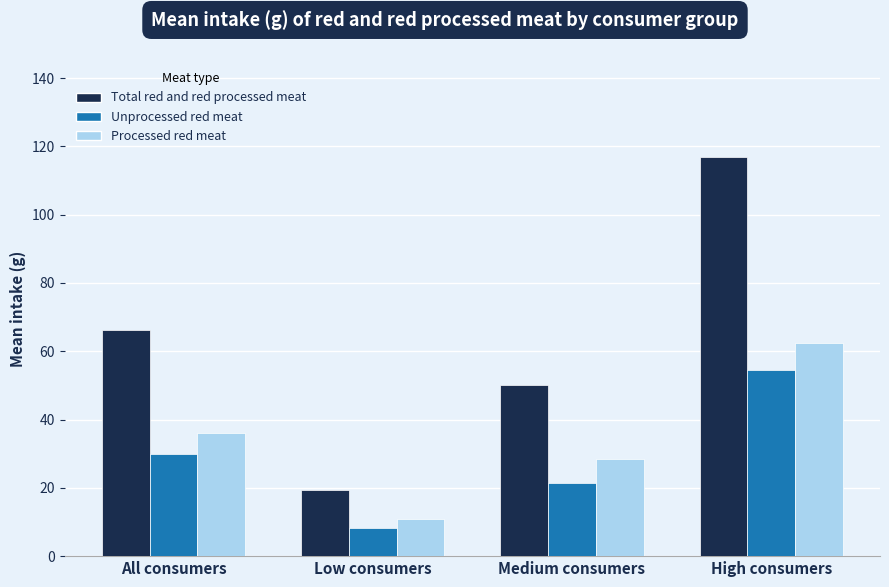

List the series in order of their peak value, highest first.

Total red and red processed meat, Processed red meat, Unprocessed red meat